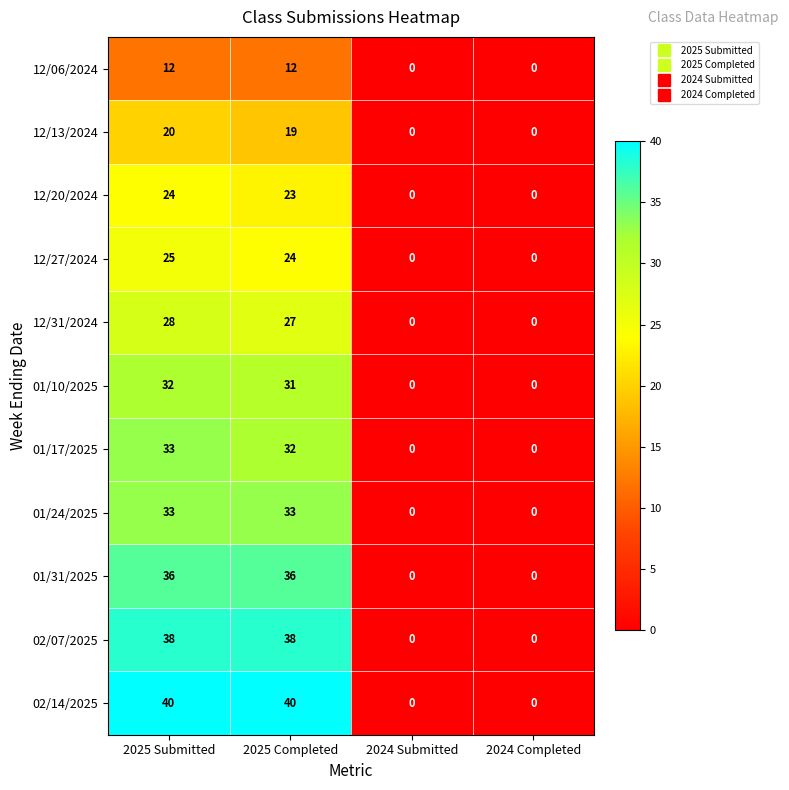

At which label is 12/13/2024 closest to 10?

2025 Completed